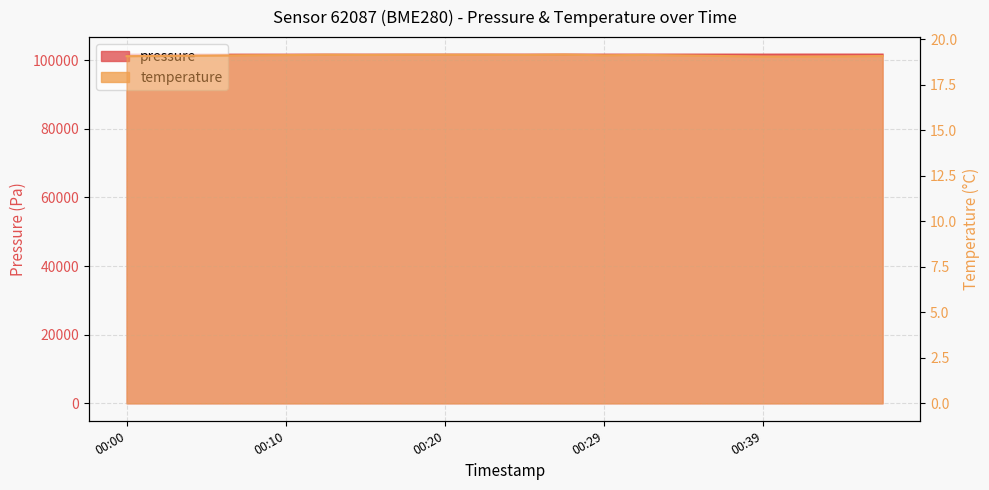

What is the difference between the highest and lowest values at 00:02?

101569.5